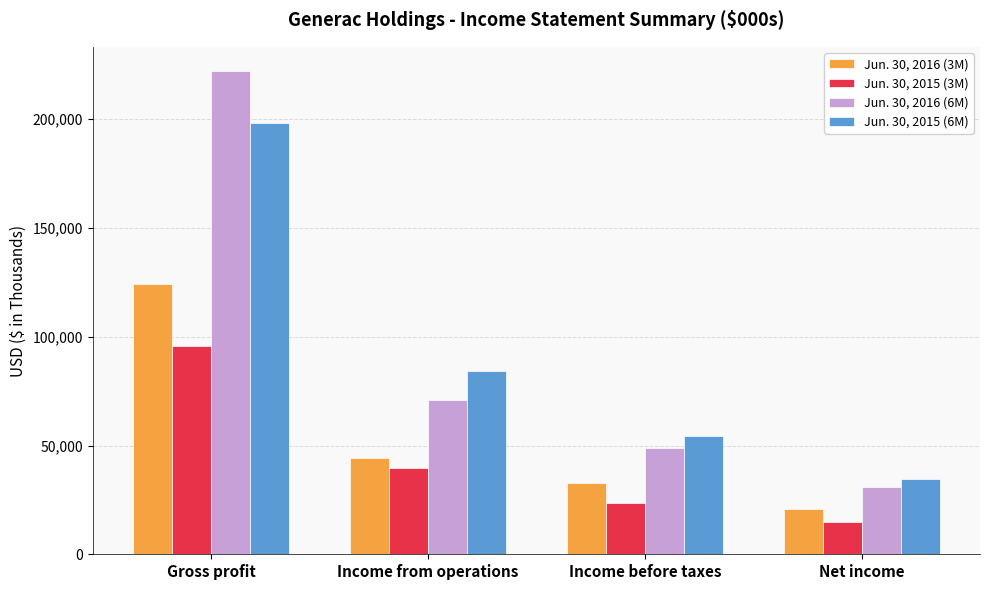

How many data points in Jun. 30, 2016 (6M) are less than 71046?

2